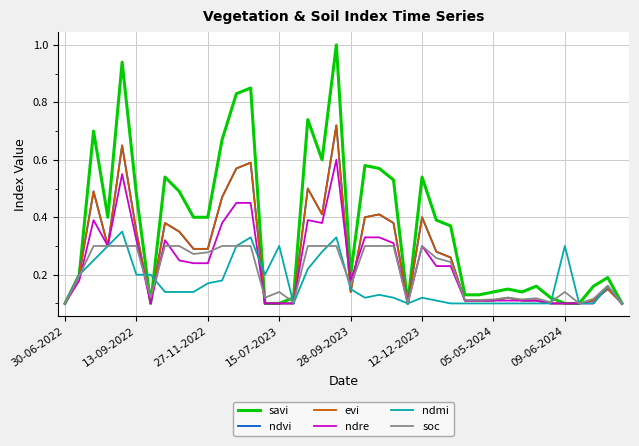

Does the chart have visible grid lines?

Yes